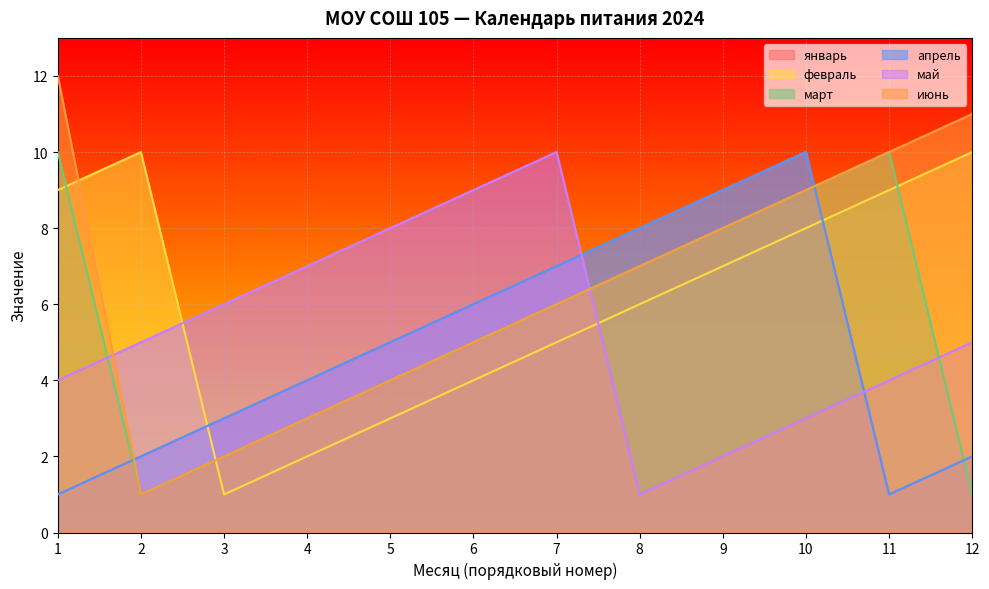

Where do март and апрель first cross each other?

1 and 2